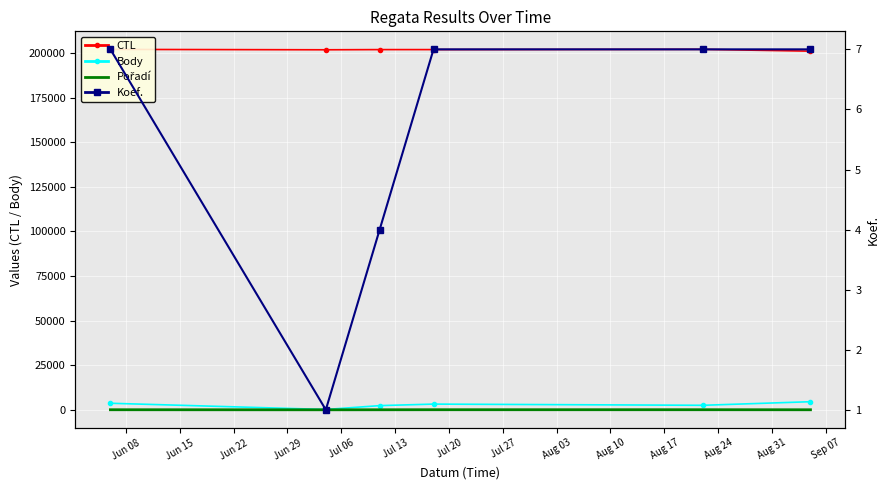

What is the average value of the Koef. series?

6